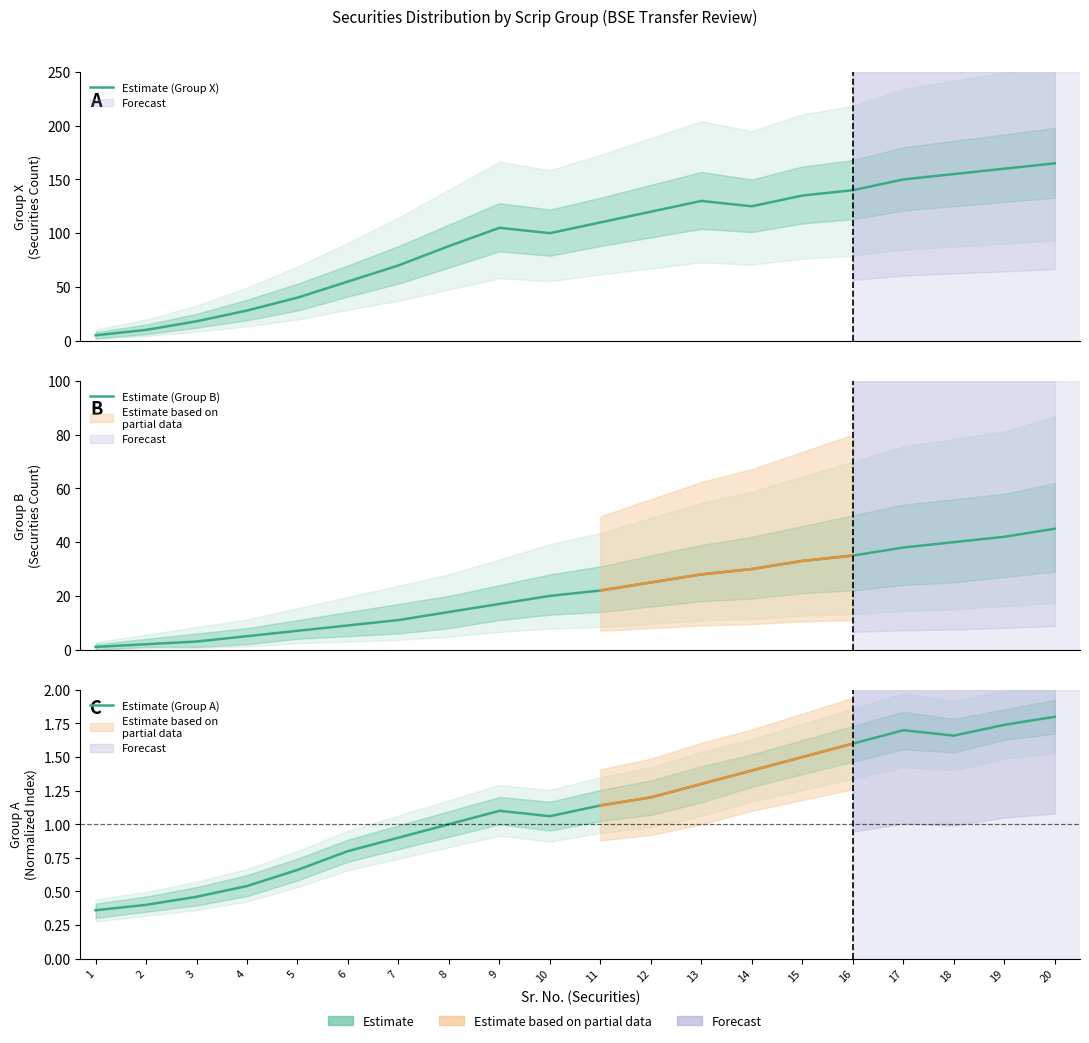

True or false: Estimate (Group B) has more than 1 points higher than both neighbors.

False